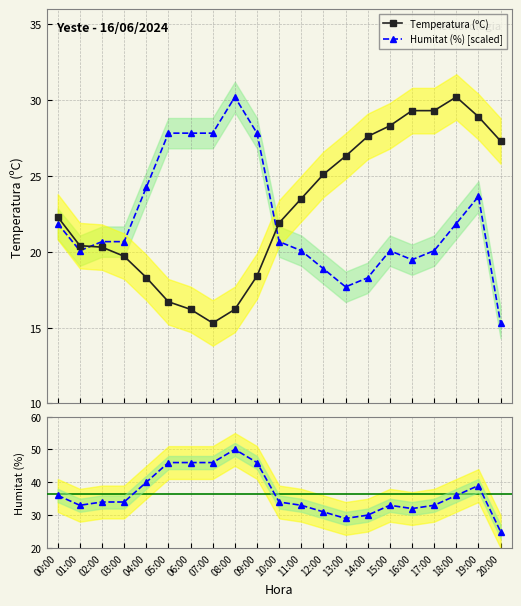

True or false: Temperatura (ºC) has a value of 40.5 at 14:00.

False